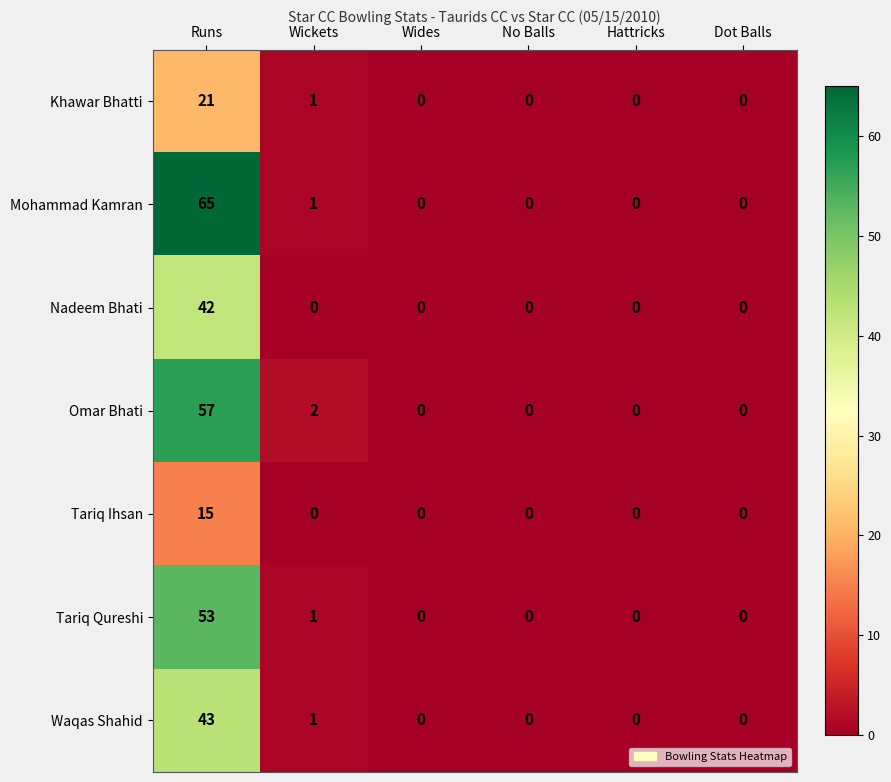

At which label is Waqas Shahid closest to 21?

Wickets